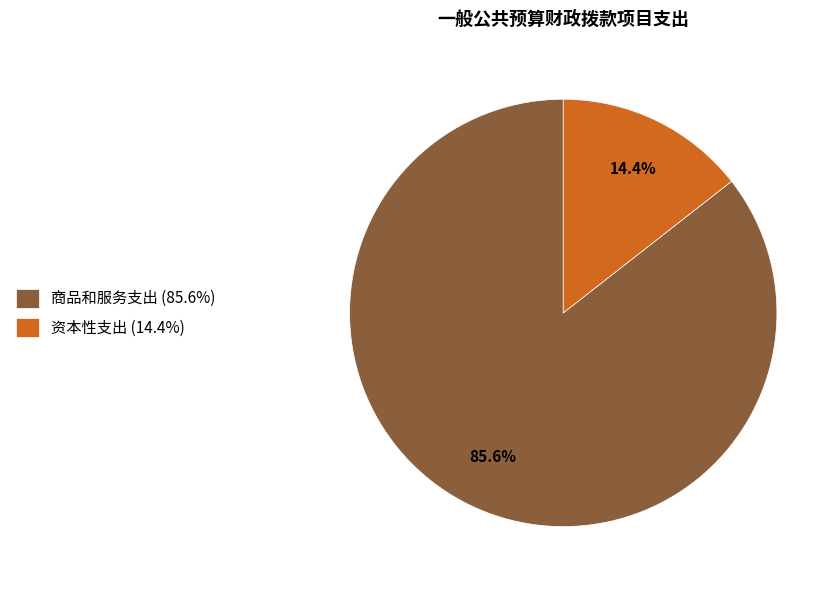

Which category has the smallest portion of the pie?

资本性支出 (14.4%)